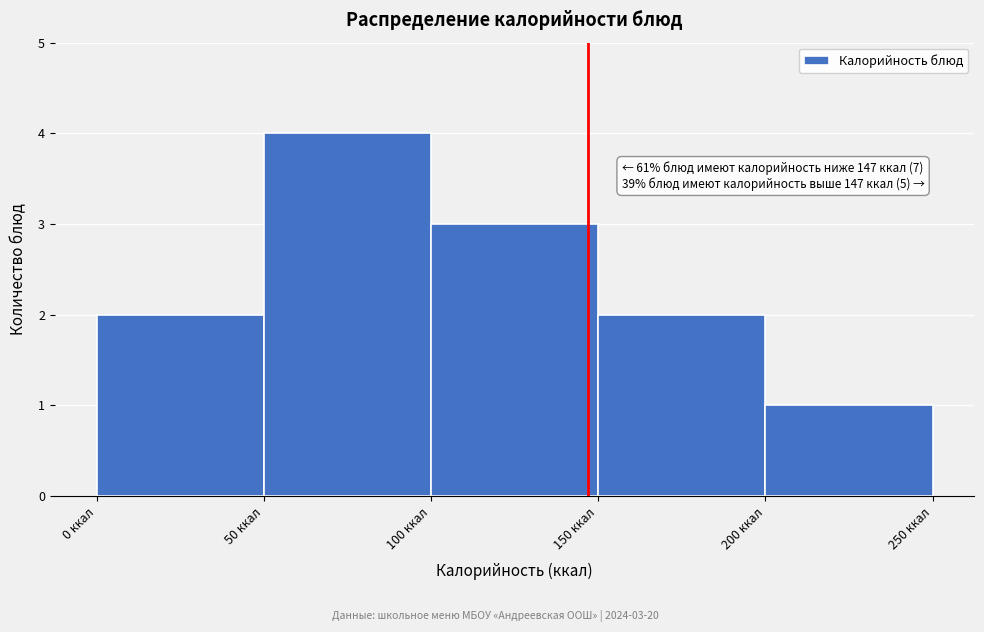

Which range on the x-axis has the tallest bar?

50 to 100